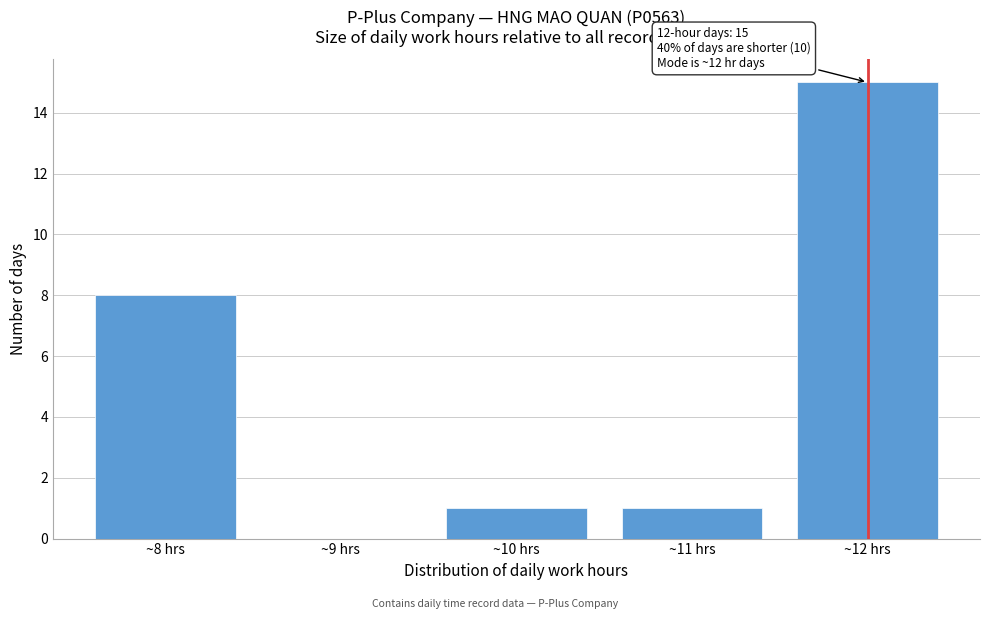

Reading right to left, list all the values displayed in this chart.

~12 hrs=15	~11 hrs=1	~10 hrs=1	~9 hrs=0	~8 hrs=8